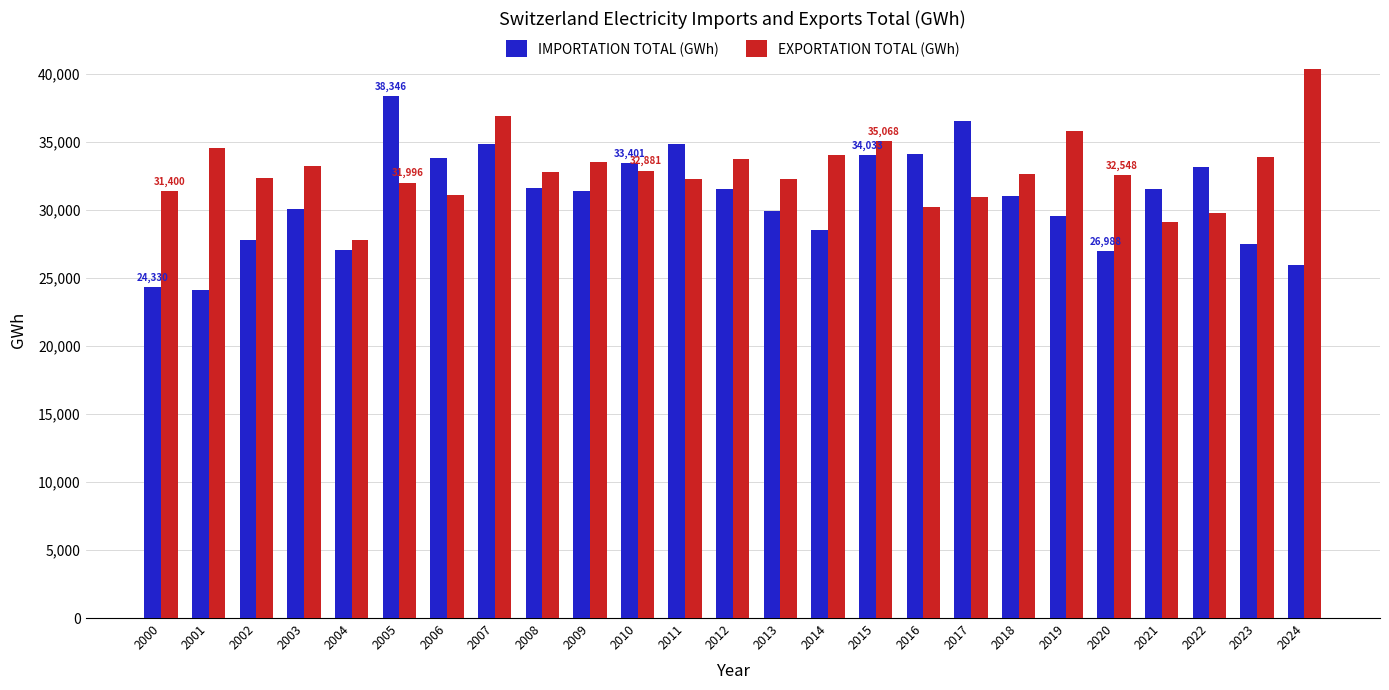

What is the difference between the maximum and second lowest values in the EXPORTATION TOTAL (GWh) series?

11235